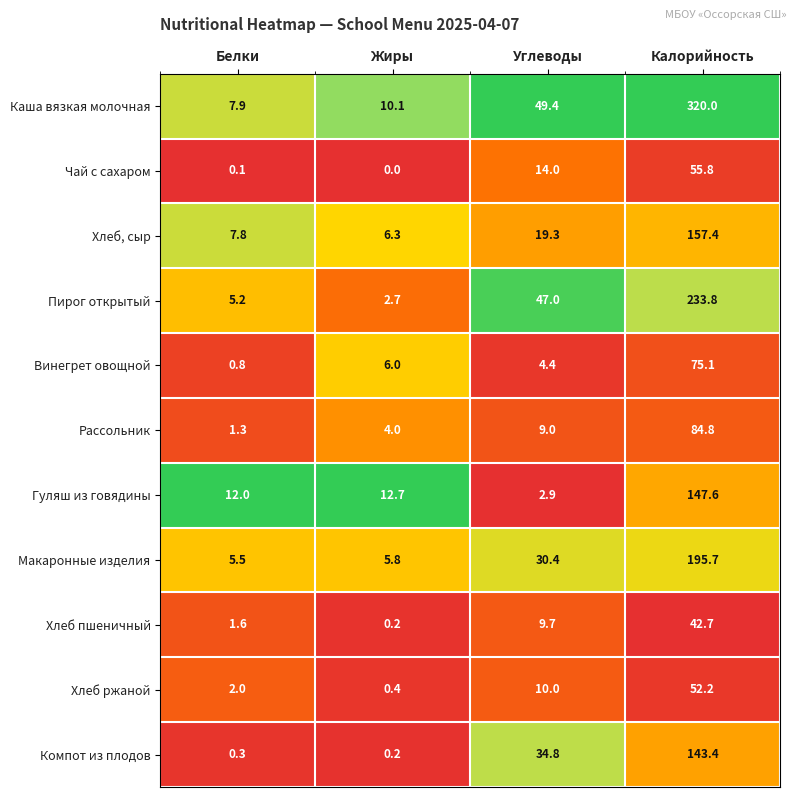

At which category does the chart reach its minimum across all series?

Жиры